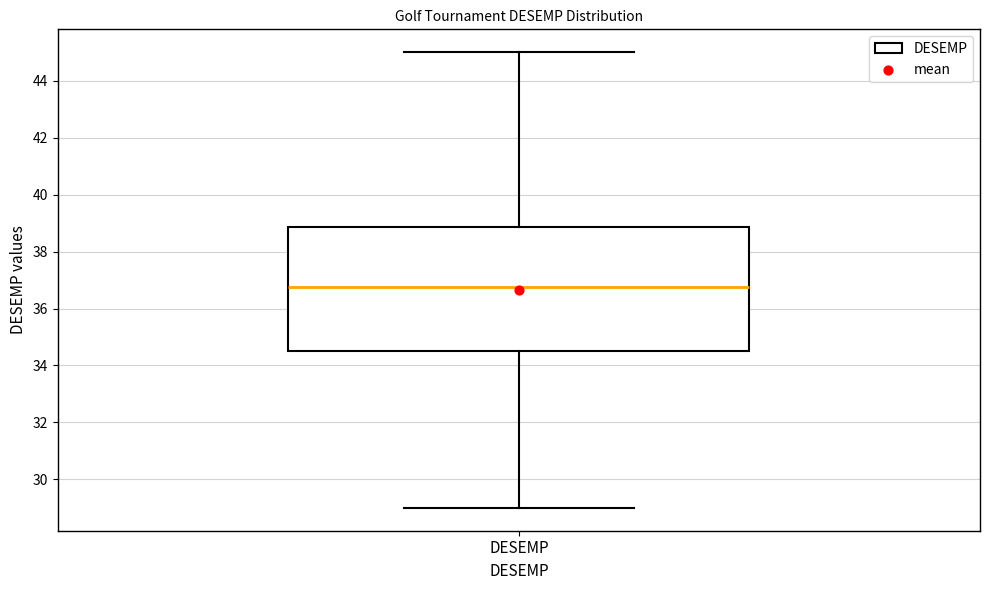

Where does the upper whisker of the box for DESEMP end on the y-axis? The values are not printed on the chart, so give them approximately, as read against the axis.

45.0